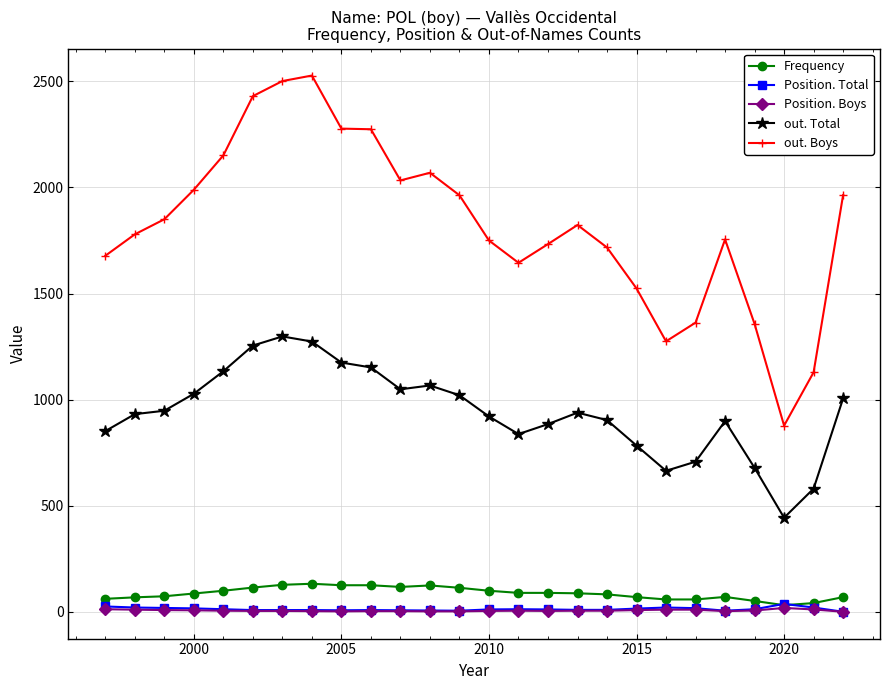

What is the lowest value of the out. Total series?

444